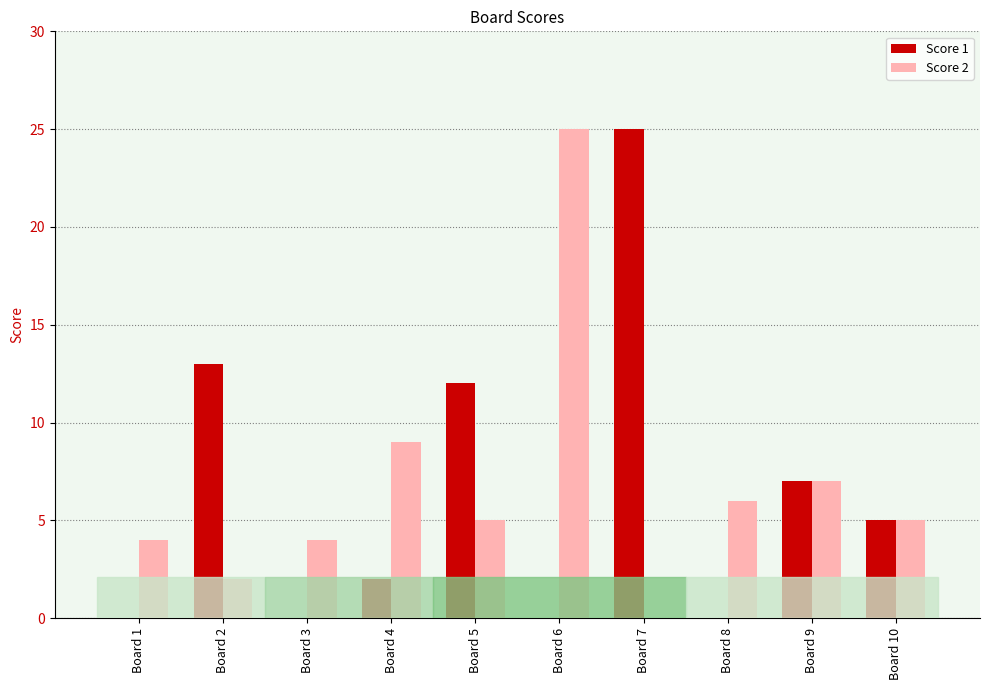

How many distinct data groups are displayed?

2